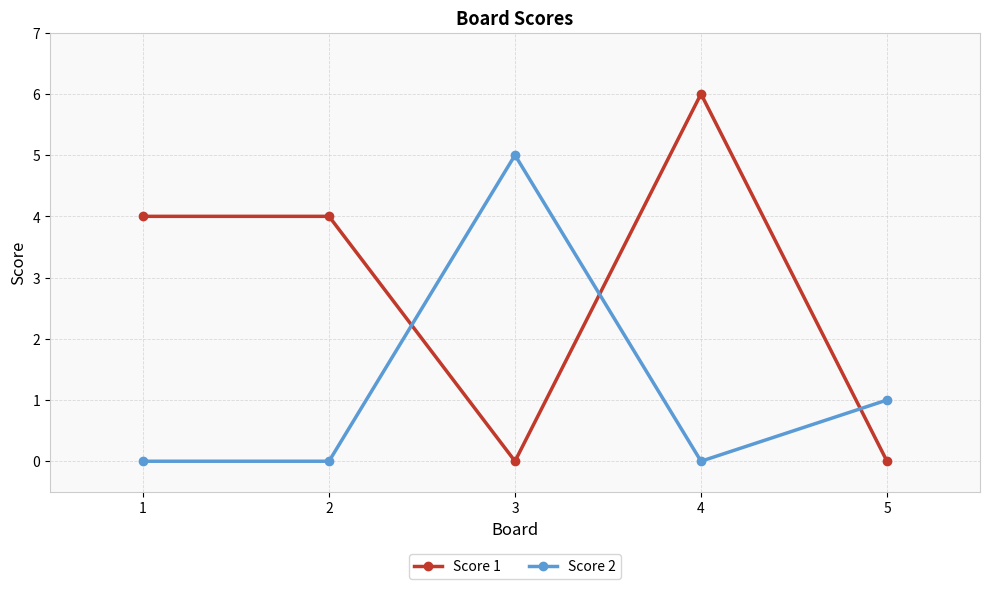

Reading left to right, transcribe all the data shown in this chart.

Score 1: 1=4	2=4	3=0	4=6	5=0
Score 2: 1=0	2=0	3=5	4=0	5=1